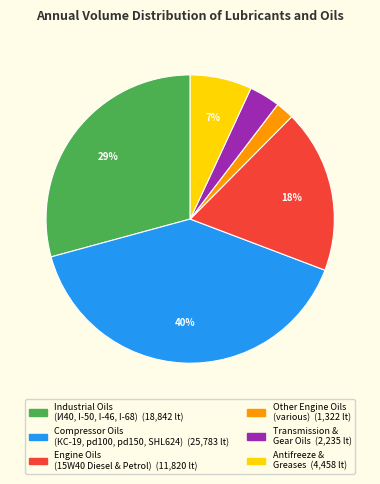

Is there a majority slice in this chart?

No